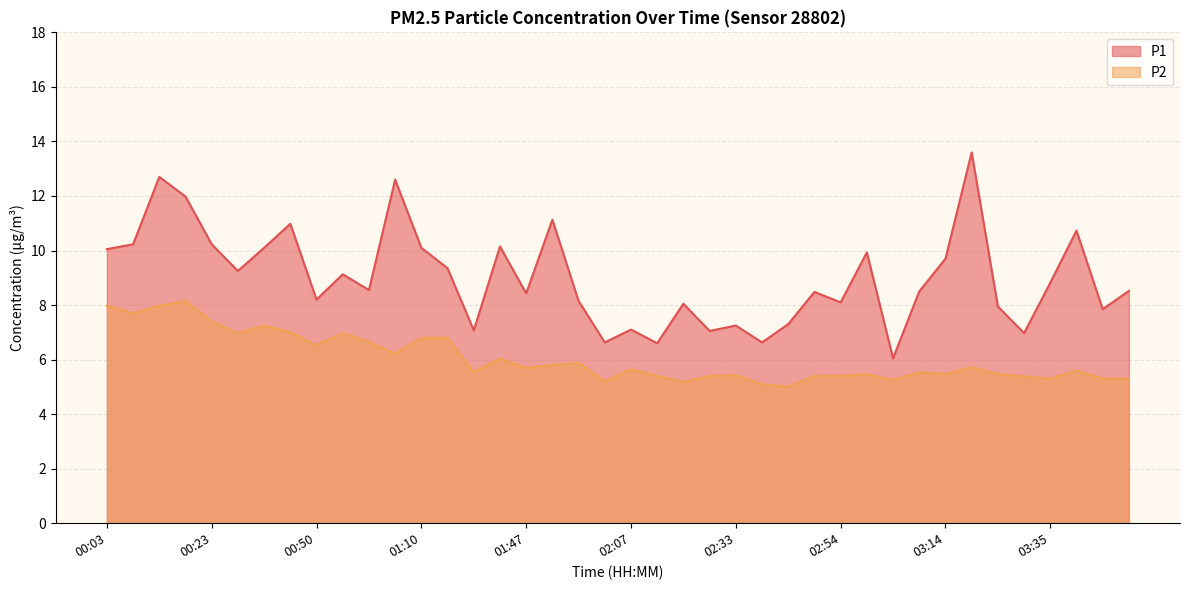

List the labels in order of P2 value, smallest first.

02:44, 02:38, 02:18, 02:02, 03:04, 03:35, 03:45, 03:50, 03:30, 02:12, 02:28, 02:49, 02:54, 02:33, 02:59, 03:14, 03:24, 03:09, 01:31, 03:40, 02:07, 01:47, 03:19, 01:52, 01:57, 01:36, 01:05, 00:50, 01:00, 01:10, 01:15, 00:29, 00:55, 00:39, 00:34, 00:23, 00:08, 00:03, 00:13, 00:18